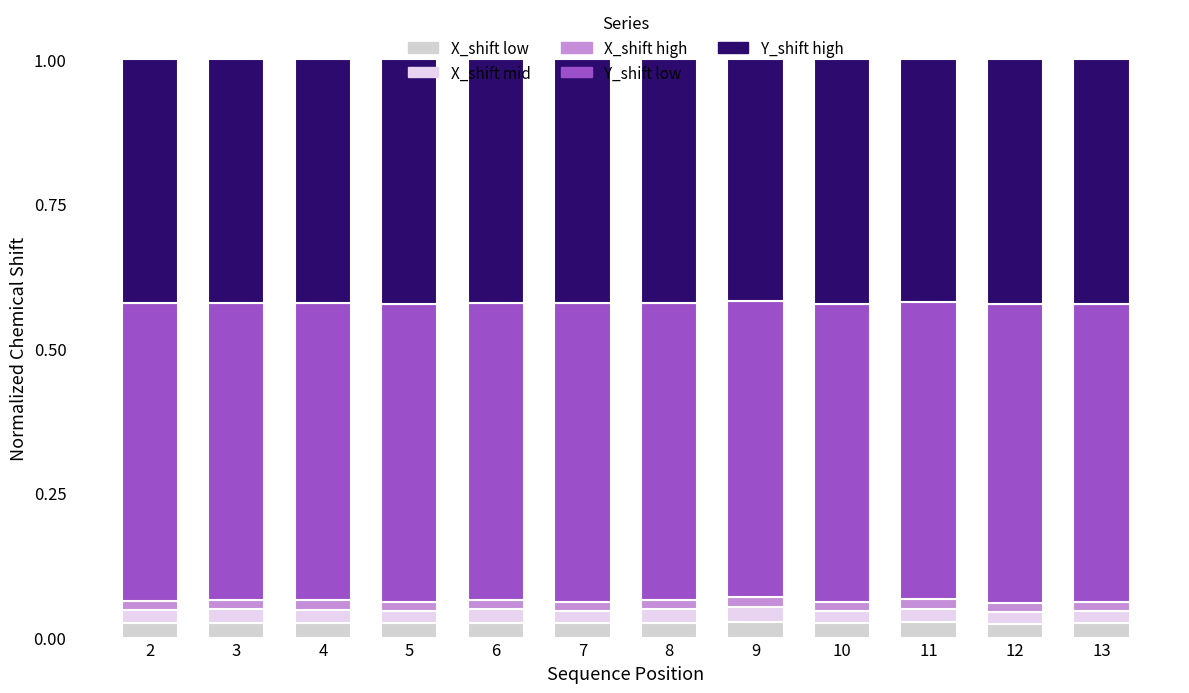

Between 6 and 5, which is larger?

6